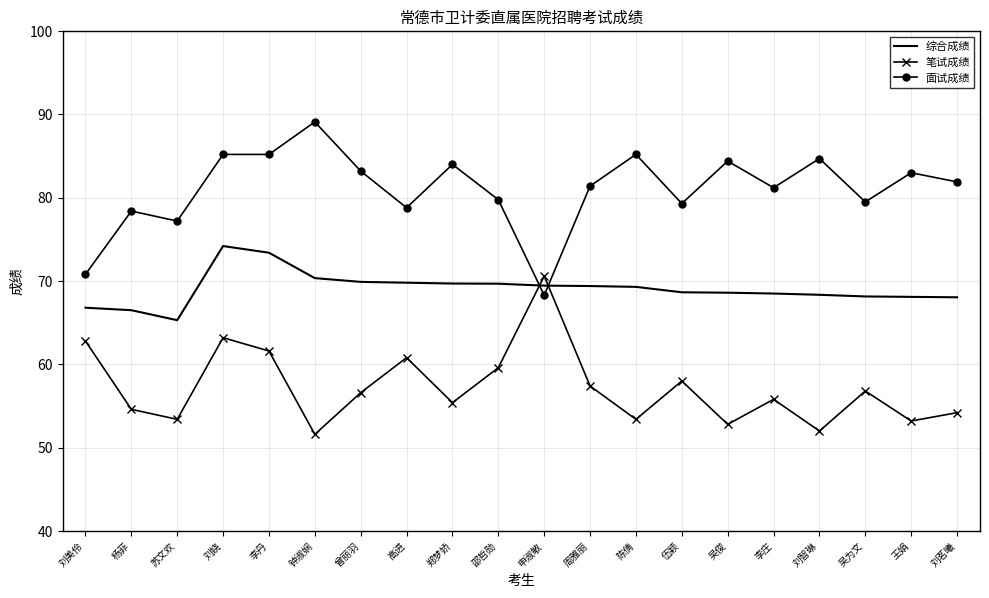

What is the spread (max minus min) of values at 曾丽羽?

26.6